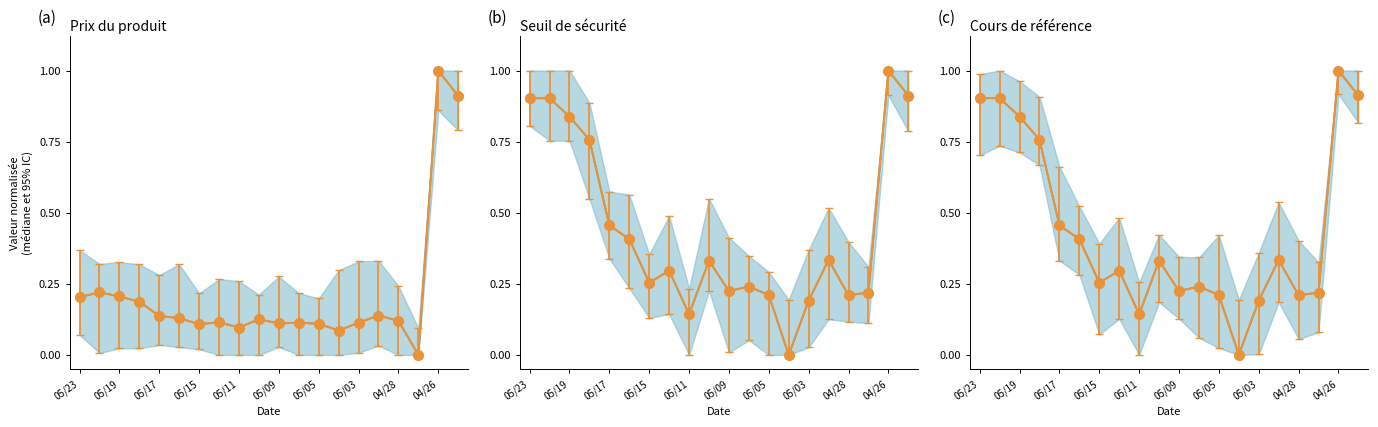

What is the label of the 12th point from the left?

2023-05-08